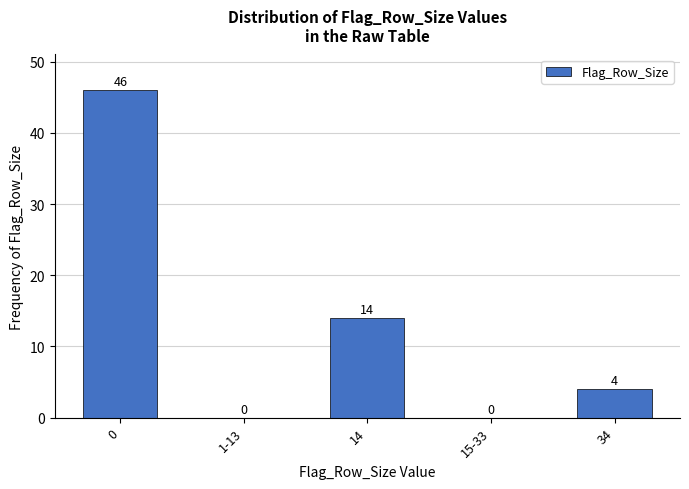

Reading left to right, extract all data points from this chart.

0=46	1-13=0	14=14	15-33=0	34=4